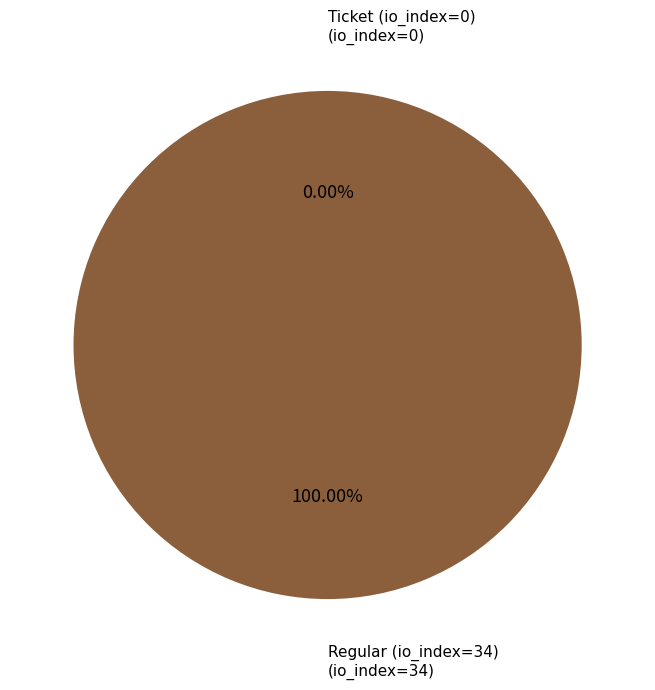

Which slice is the smallest?

Ticket (io_index=0)